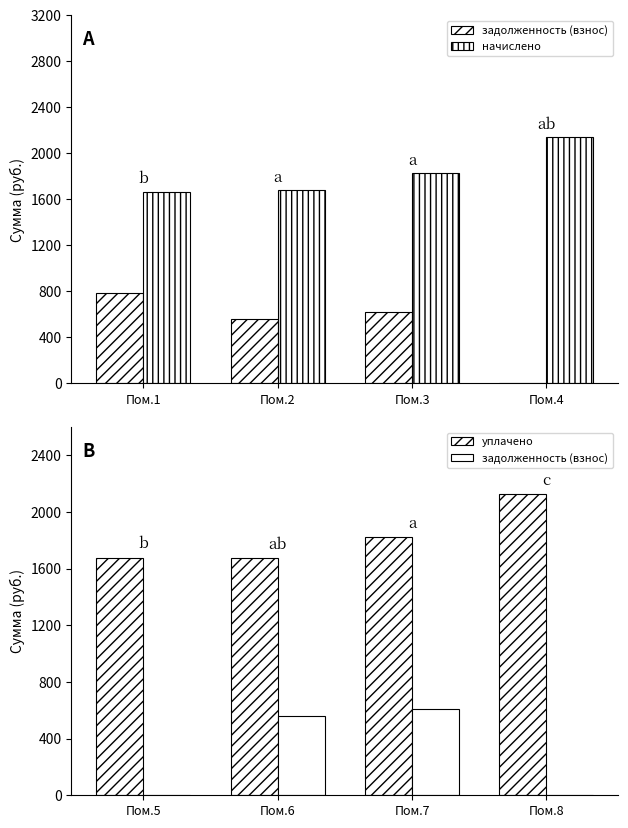

What is the value of the уплачено bar at the 3rd from the left?

1821.4